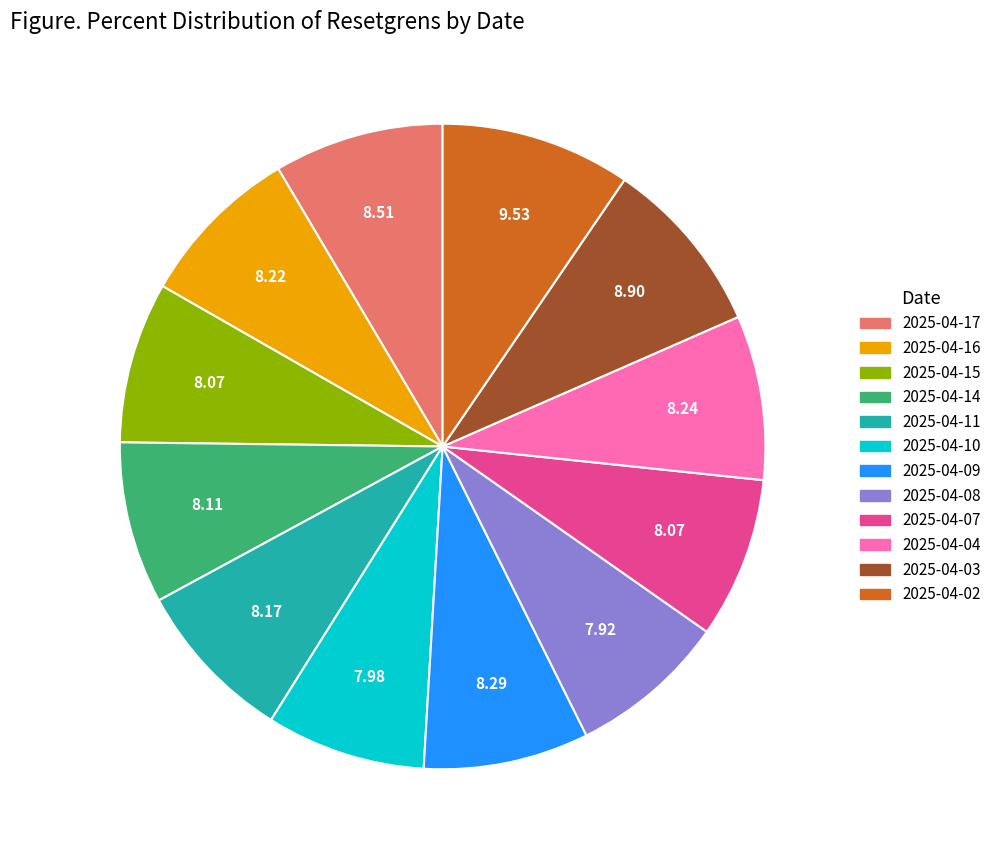

Between 2025-04-03 and 2025-04-11, which is larger?

2025-04-03